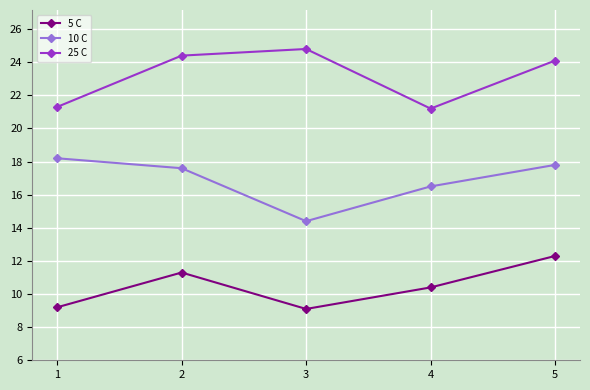

At which category is the sum across all series the highest?

5